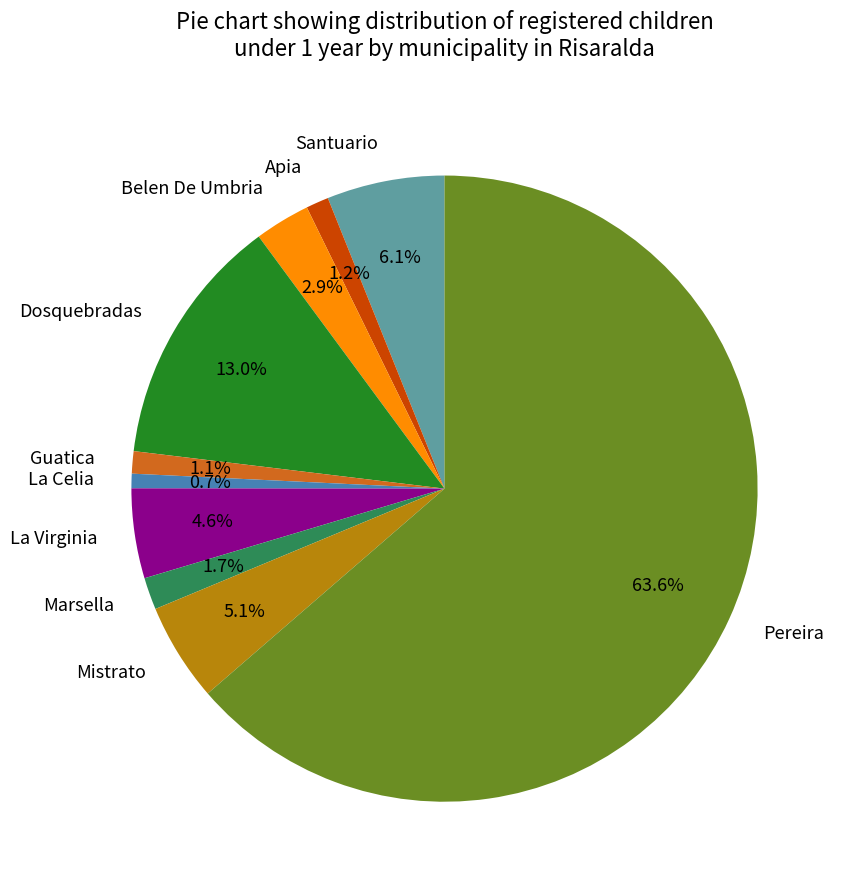

Which slice is the largest?

Pereira